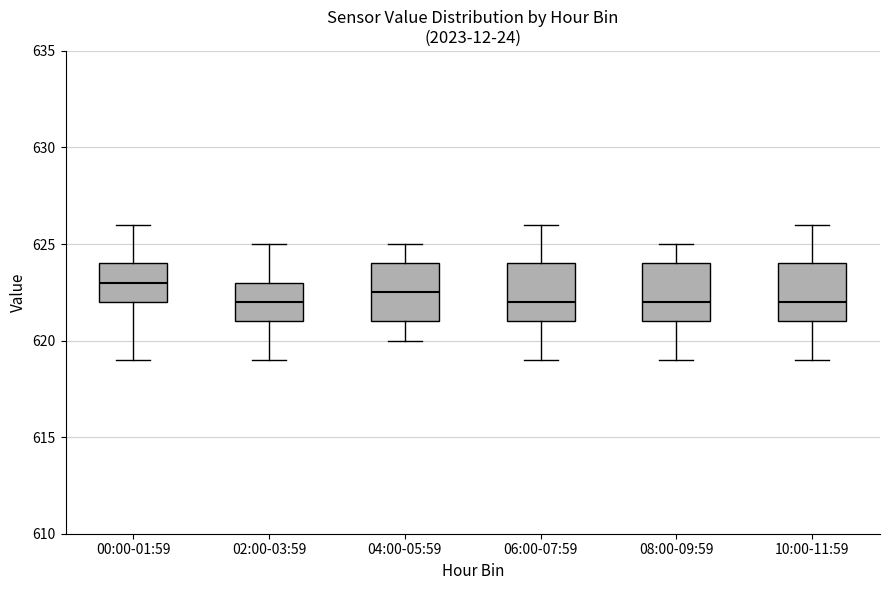

Reading left to right, read every box against the y-axis: the position of its median line, the range the box covers, and the ends of its whiskers. The values are not printed on the chart, so give them approximately, as read against the axis.

00:00-01:59: median 623.0, box 622.0 to 624.0, whiskers 619.0 to 626.0
02:00-03:59: median 622.0, box 621.0 to 623.0, whiskers 619.0 to 625.0
04:00-05:59: median 622.5, box 621.0 to 624.0, whiskers 620.0 to 625.0
06:00-07:59: median 622.0, box 621.0 to 624.0, whiskers 619.0 to 626.0
08:00-09:59: median 622.0, box 621.0 to 624.0, whiskers 619.0 to 625.0
10:00-11:59: median 622.0, box 621.0 to 624.0, whiskers 619.0 to 626.0